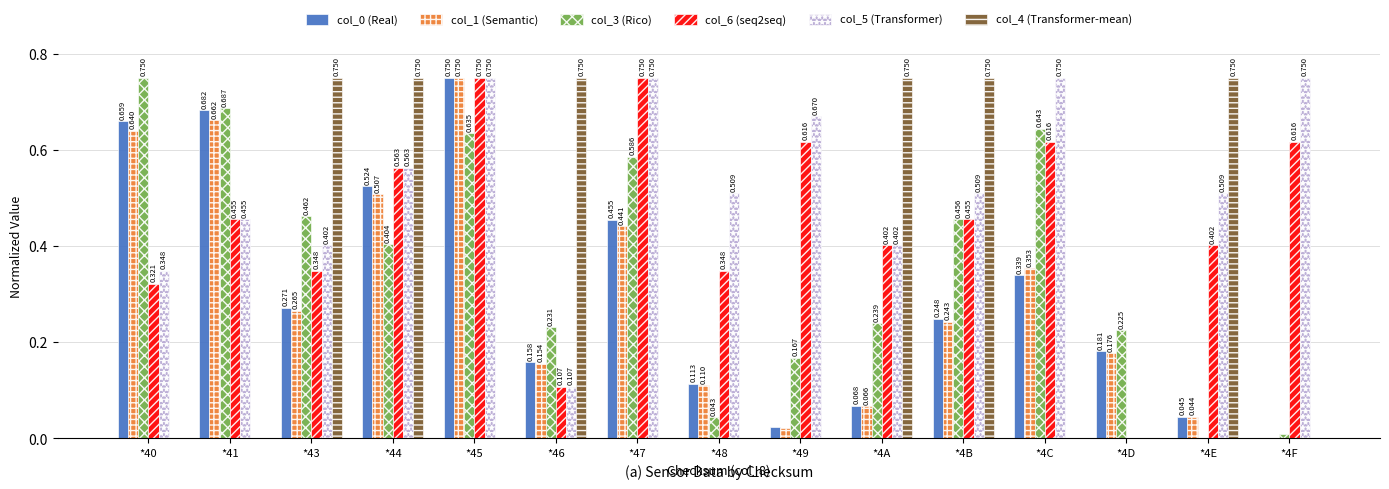

The col_4 (Transformer-mean) series shows 0.0 at *48. True or false?

True